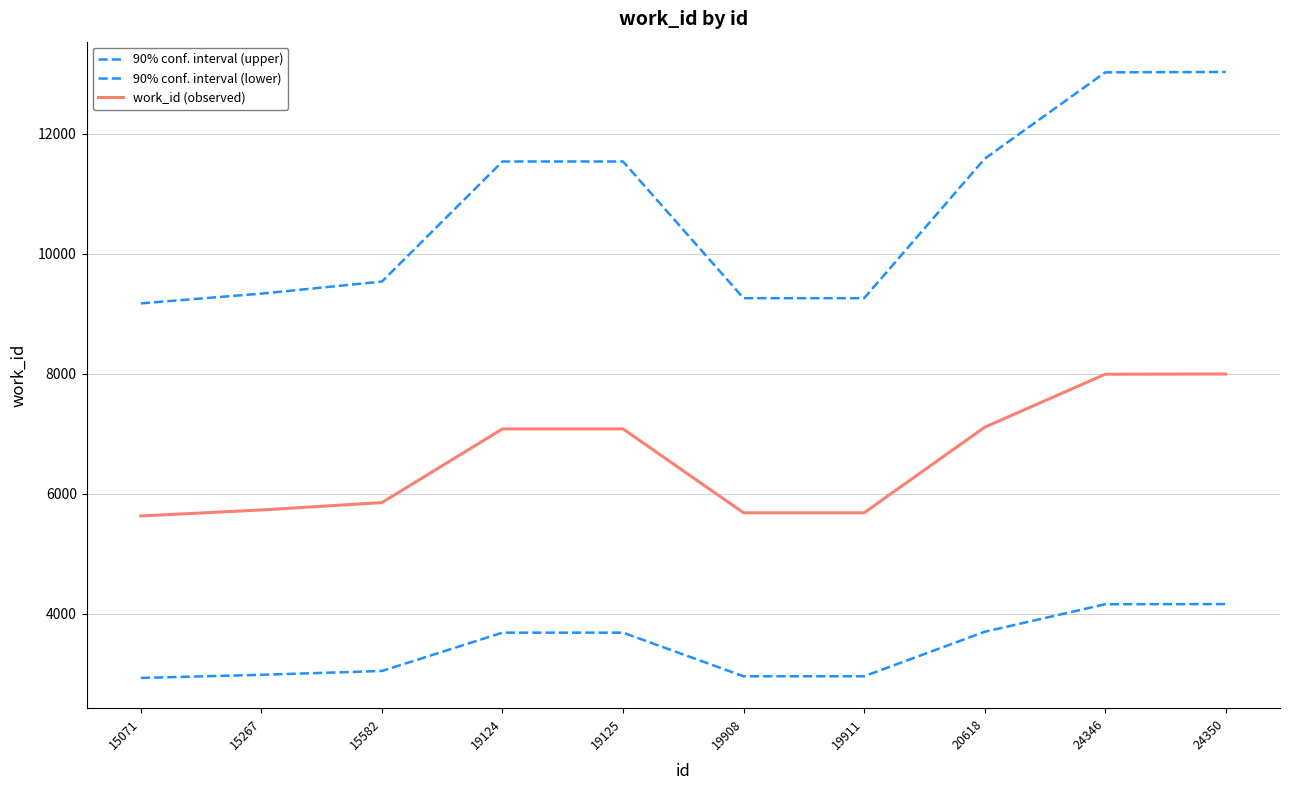

How many lines are shown in the chart?

3